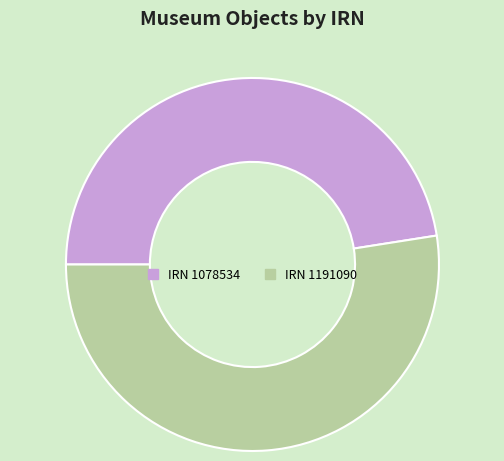

Which category has the biggest portion of the pie?

IRN 1191090